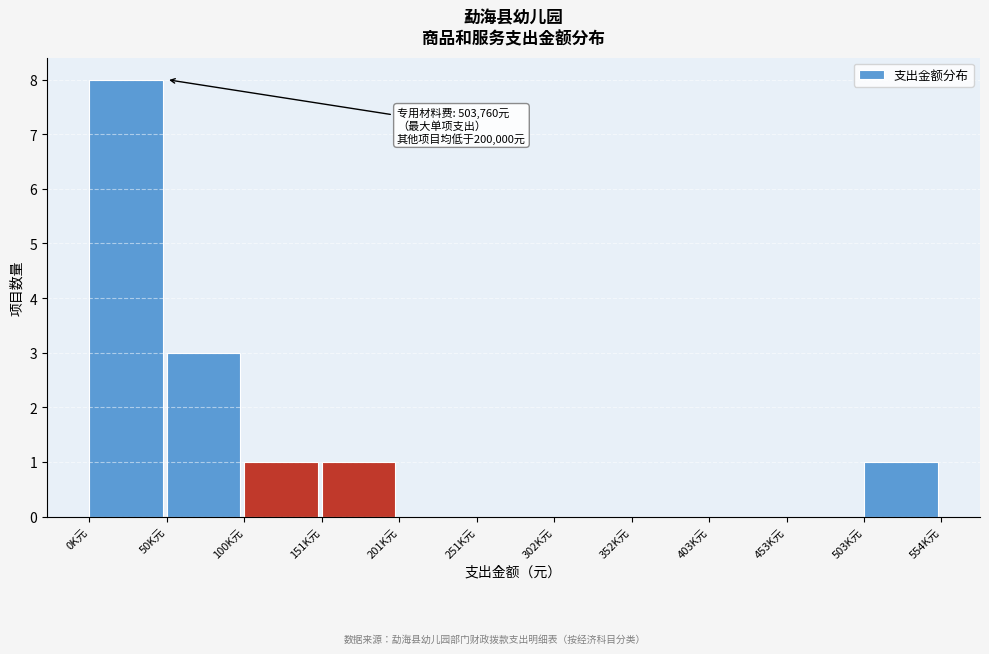

Where is the data nearest to the value 4?

50K元